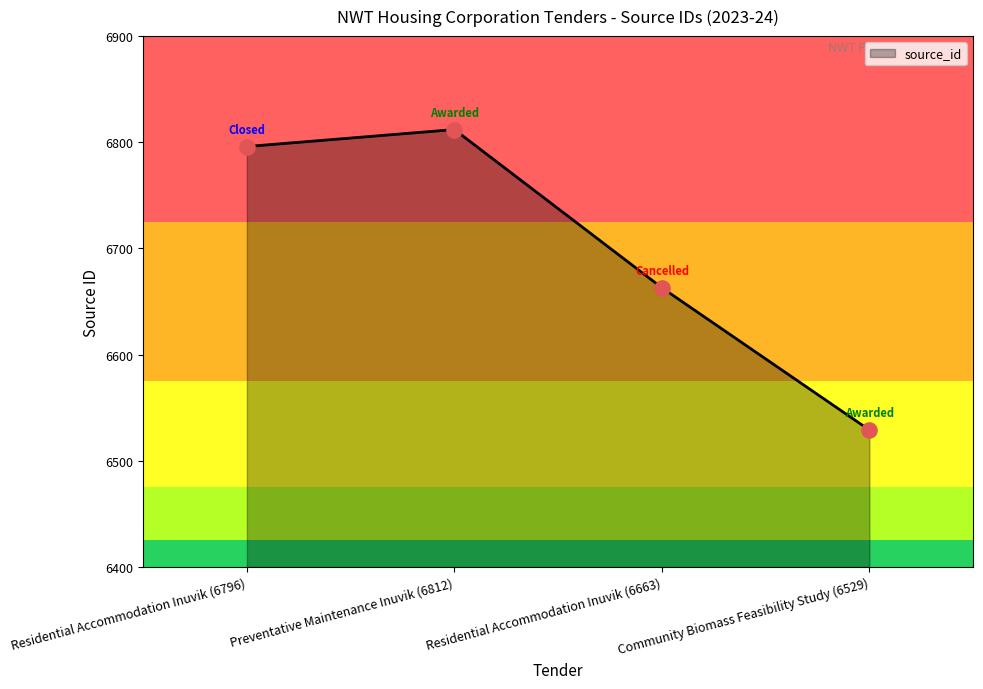

Which has a higher value, Residential Accommodation Inuvik (6663) or Community Biomass Feasibility Study (6529)?

Residential Accommodation Inuvik (6663)